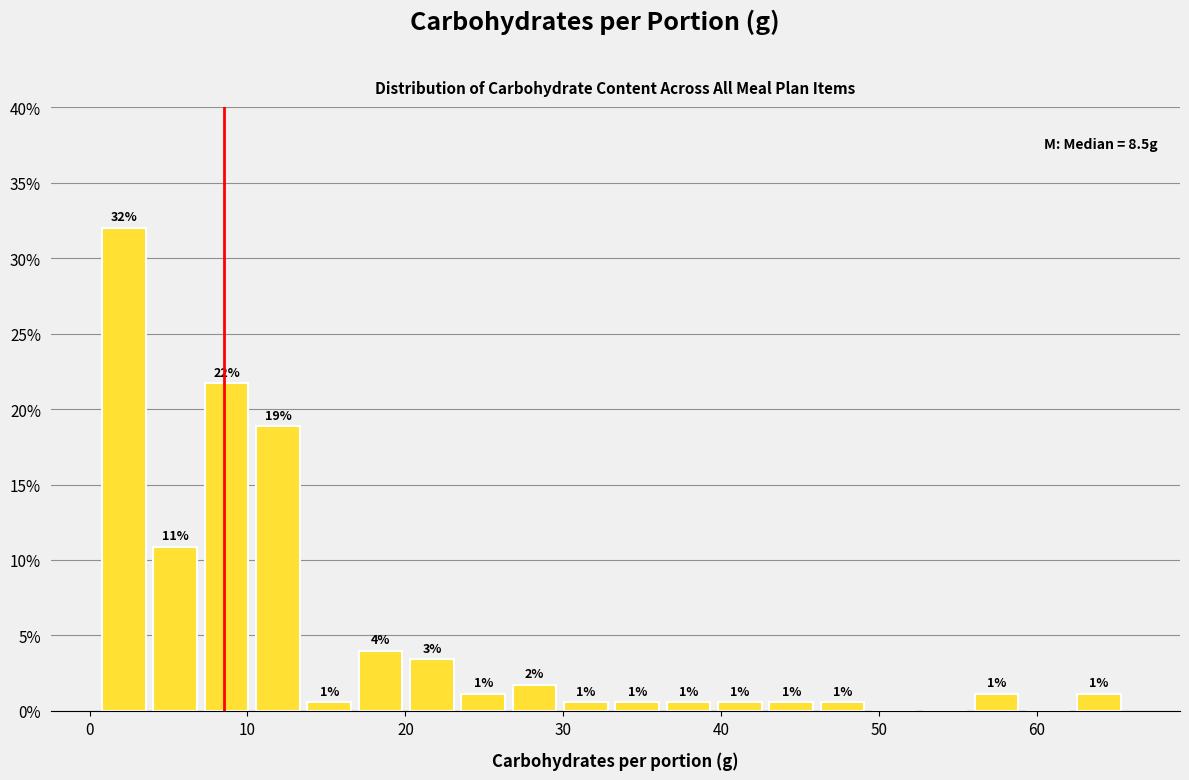

Around what value on the x-axis is the tallest bar? Give the approximate position of its centre, as read against the axis.

2